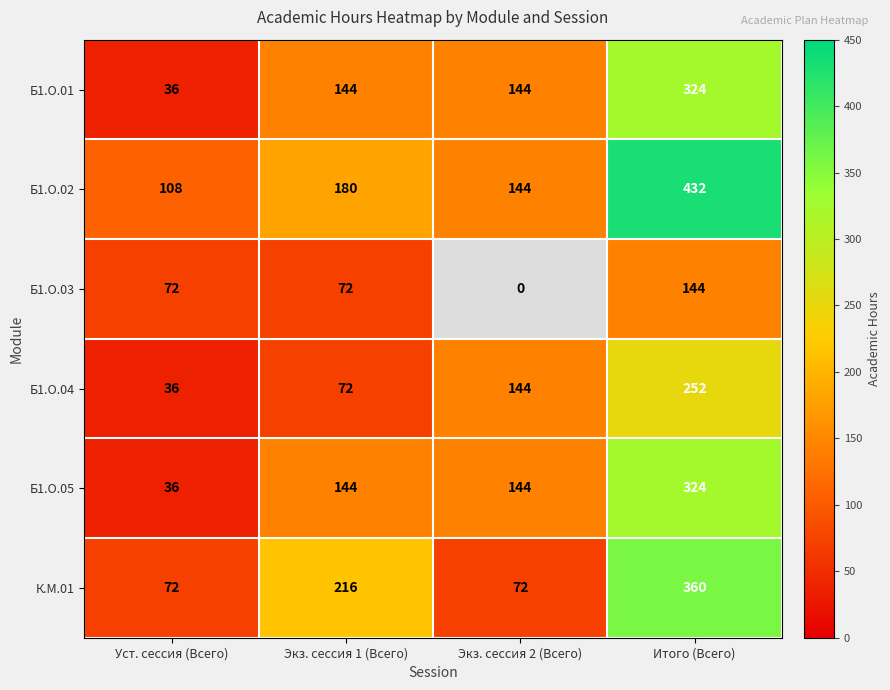

Rank the categories by Б1.О.04 value from highest to lowest.

Итого (Всего), Экз. сессия 2 (Всего), Экз. сессия 1 (Всего), Уст. сессия (Всего)